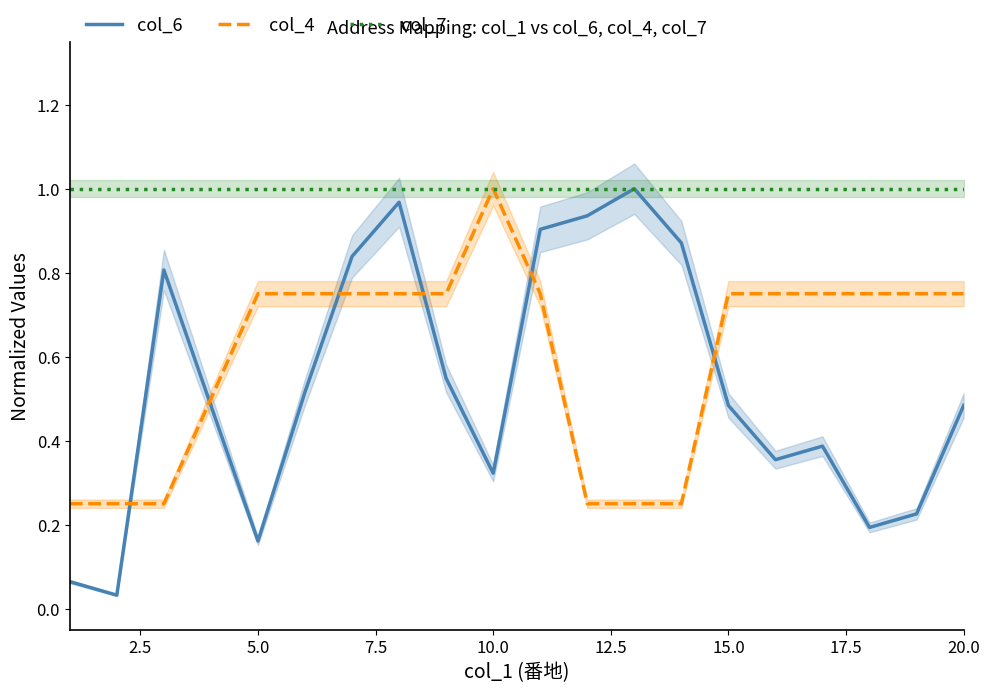

What is the difference between the maximum and minimum values in the col_4 series?

0.8